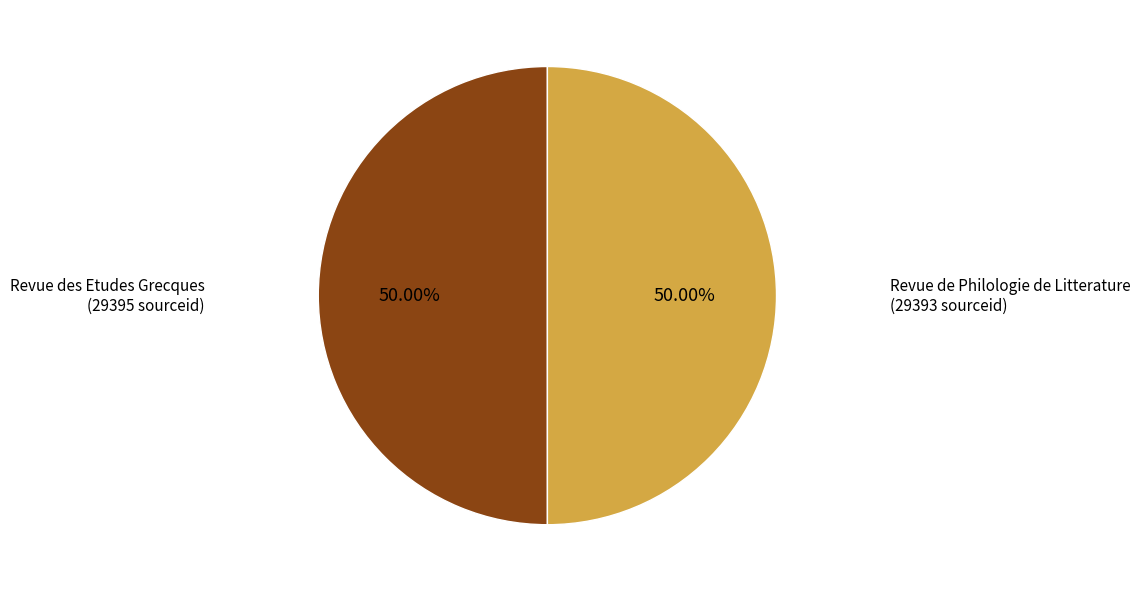

How many segments does this pie chart have?

2